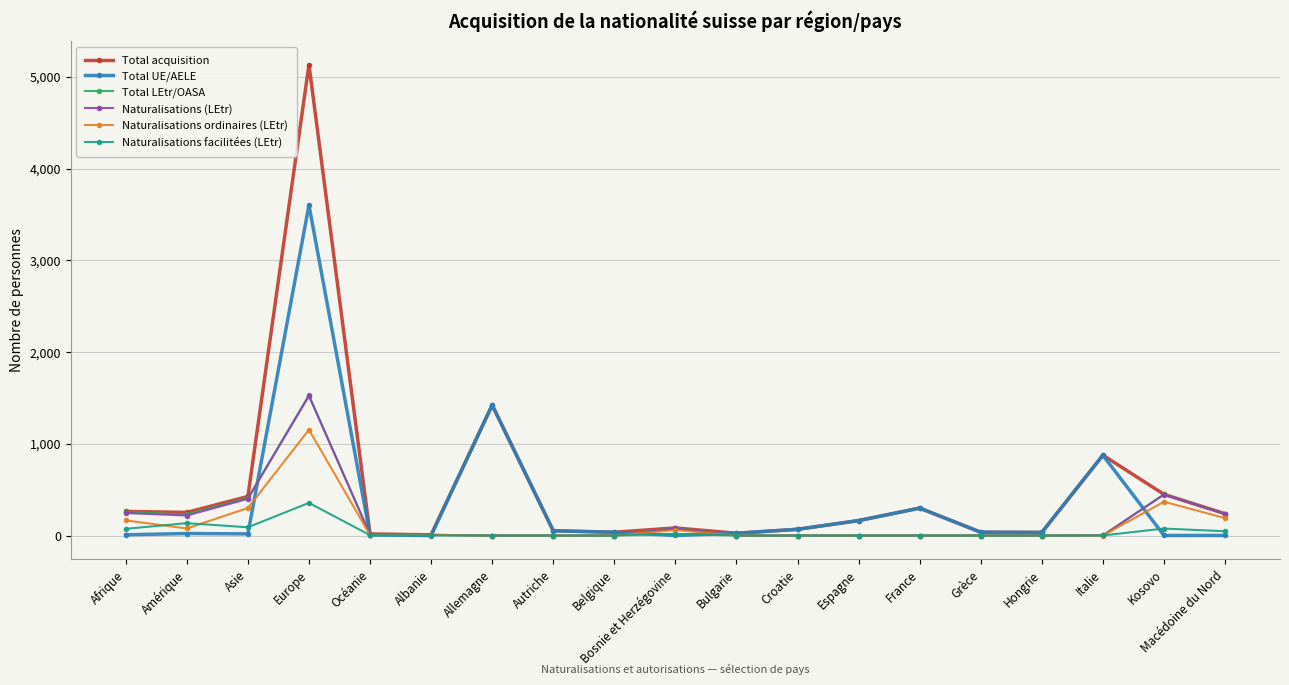

At which category does Total acquisition reach its first local peak?

Europe